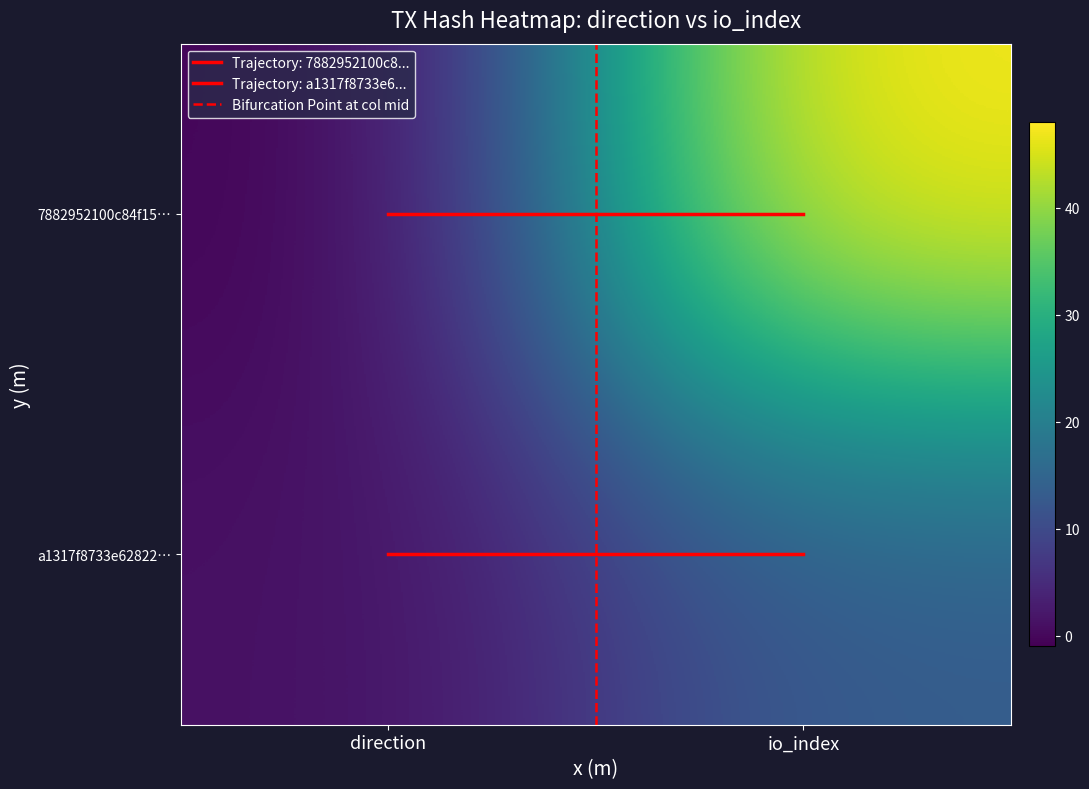

Which series has the largest total across all categories?

7882952100c84f1591b2e8234e8ae2ece8ab262